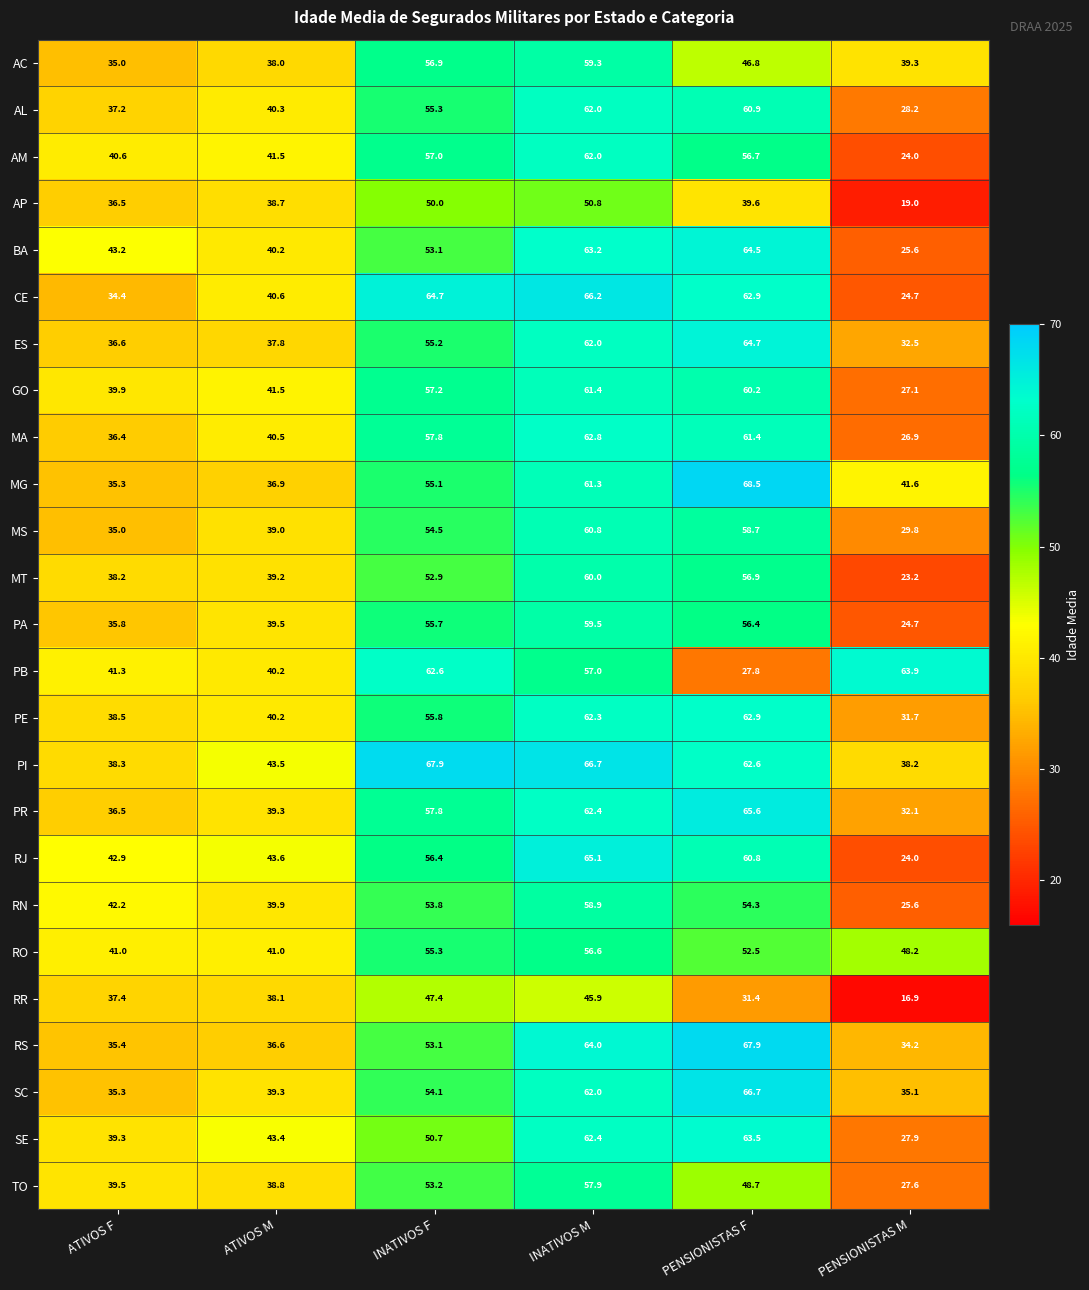

How many data points in TO are less than 48?

3